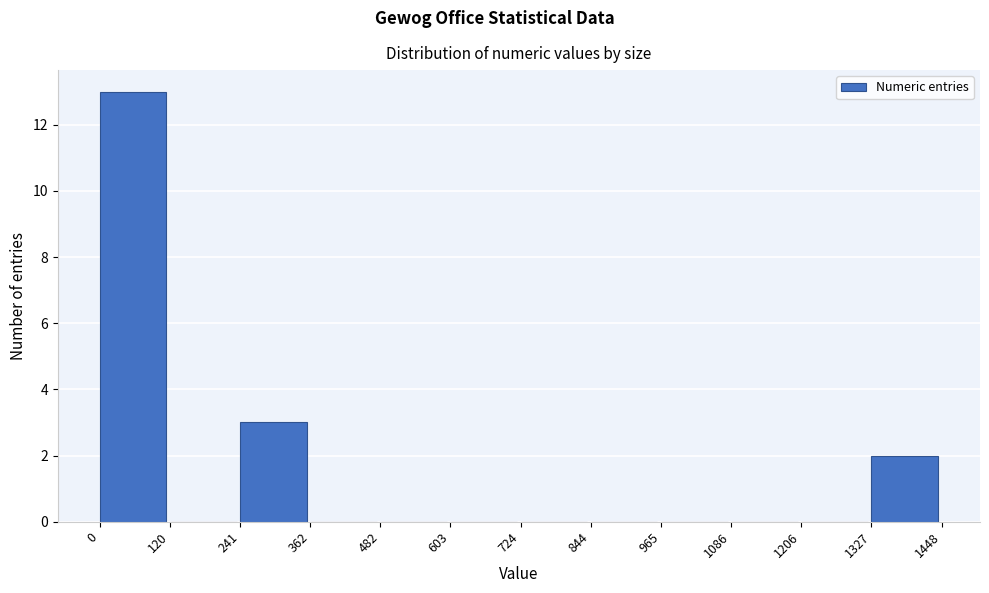

Which range on the x-axis has the tallest bar?

0 to 120